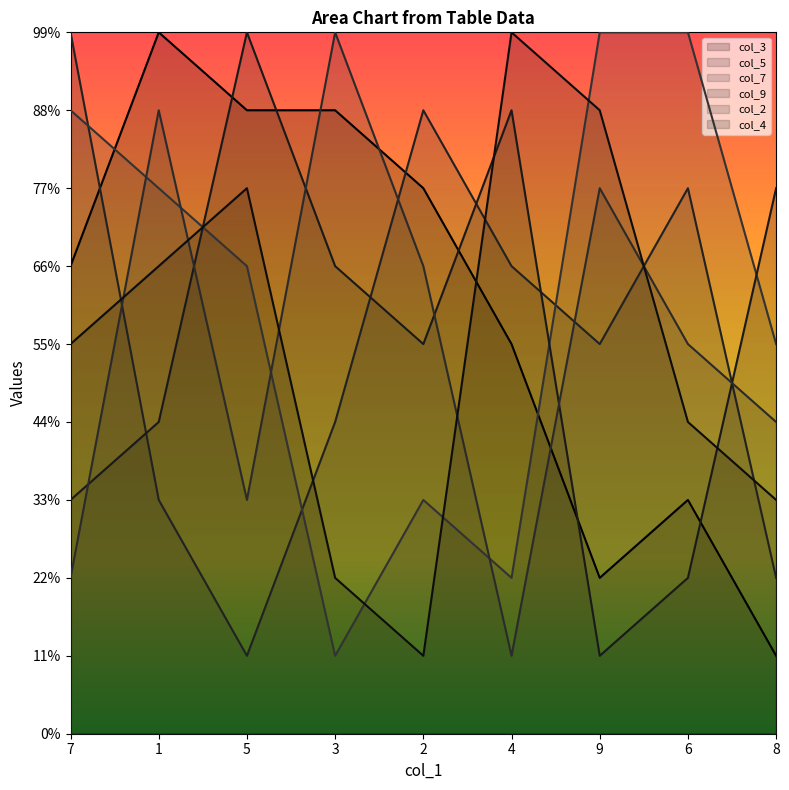

In col_3, how many points are higher than both neighbors (excluding endpoints)?

2